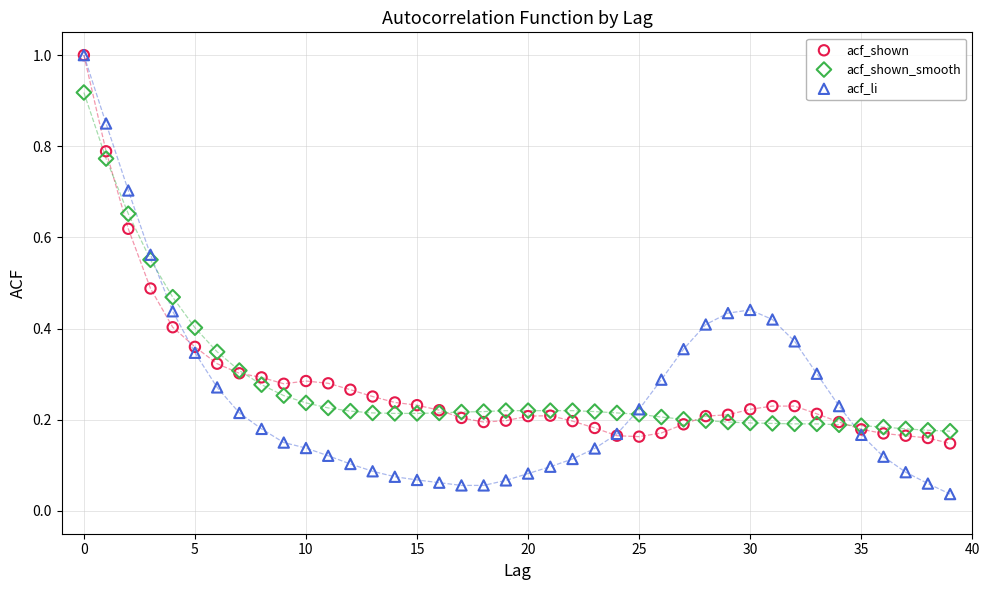

Which series has the largest Y range (max minus min)?

acf_li